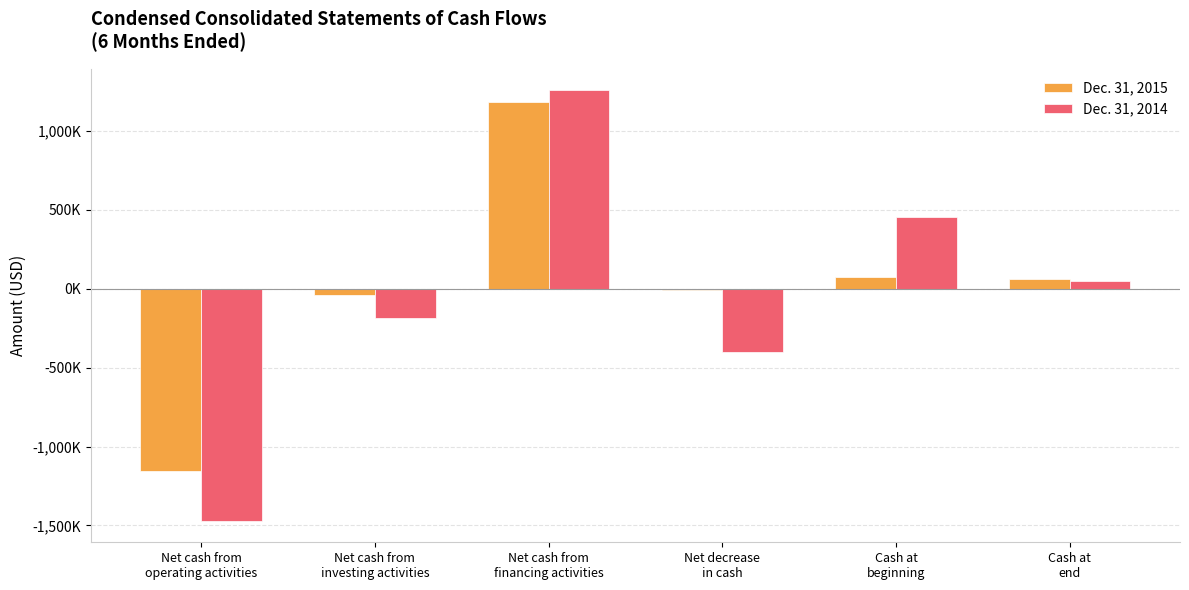

Which label corresponds to the largest value in the chart?

Net cash from
financing activities